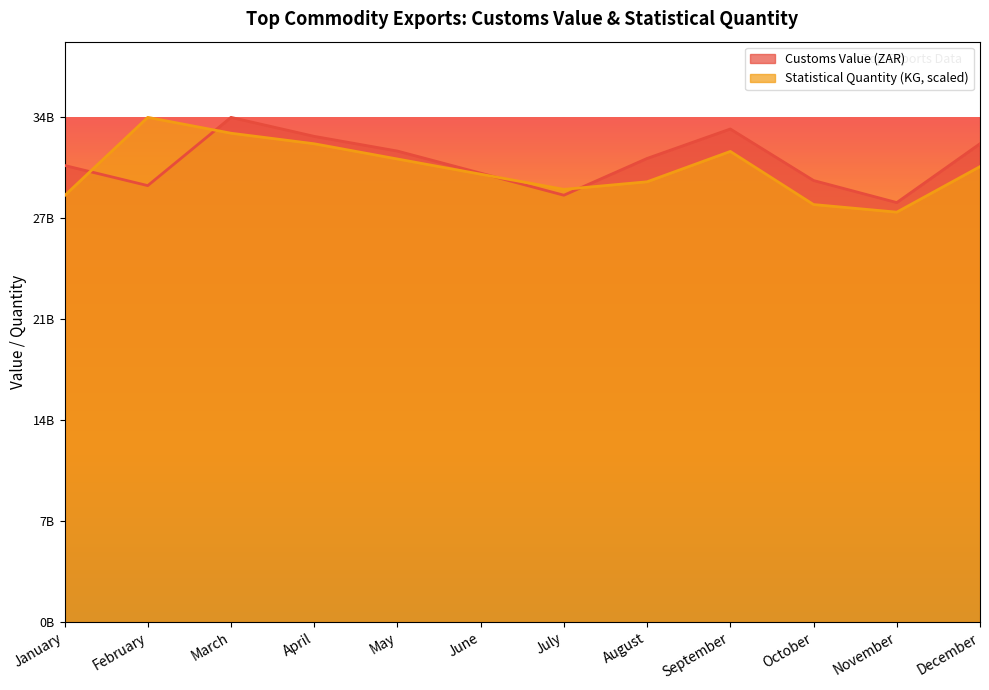

What is the value of the Customs Value (ZAR) point at the 10th from the left?

30000000000.0